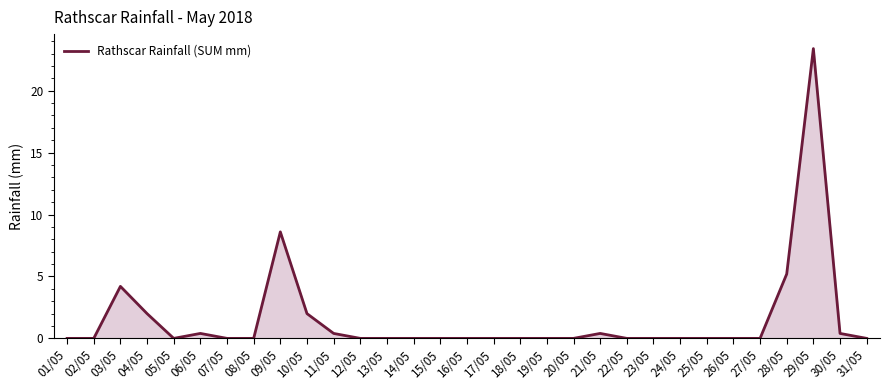

What is the sum of all values?

47.0